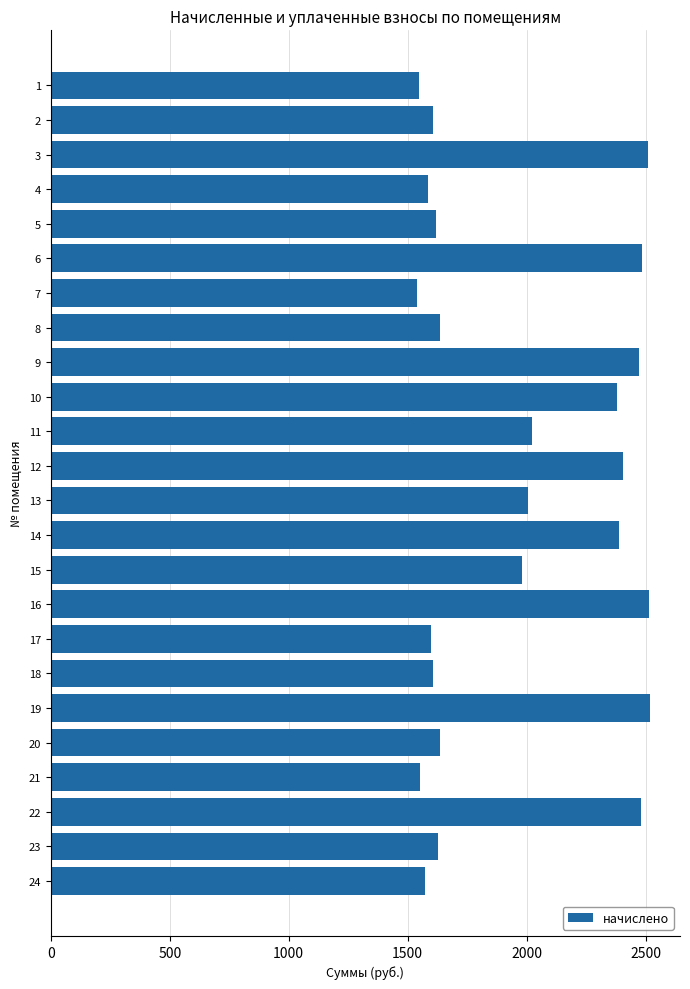

What is the smallest value displayed?

1537.5